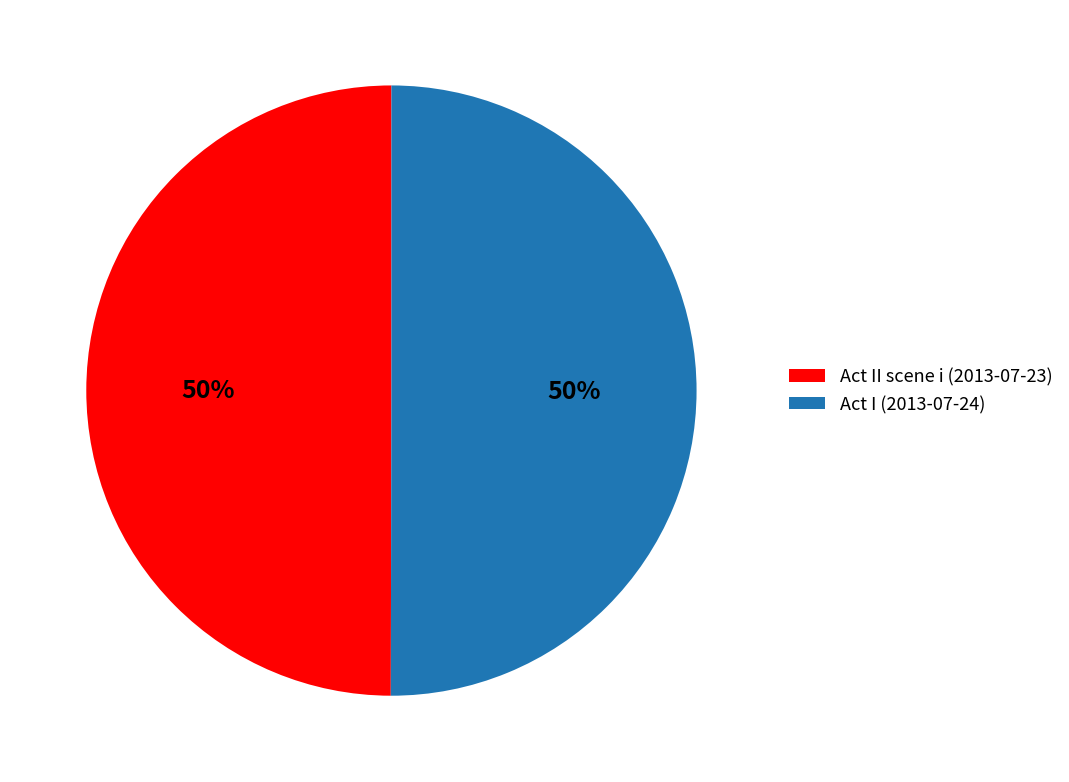

What is the ratio of the value at Act I (2013-07-24) to the value at Act II scene i (2013-07-23)?

1.0